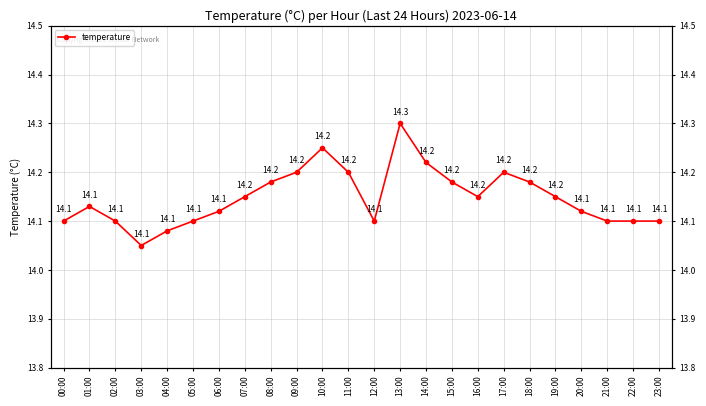

Rank the categories by value from lowest to highest.

03:00, 04:00, 00:00, 02:00, 05:00, 12:00, 21:00, 22:00, 23:00, 06:00, 20:00, 01:00, 07:00, 16:00, 19:00, 08:00, 15:00, 18:00, 09:00, 11:00, 17:00, 14:00, 10:00, 13:00